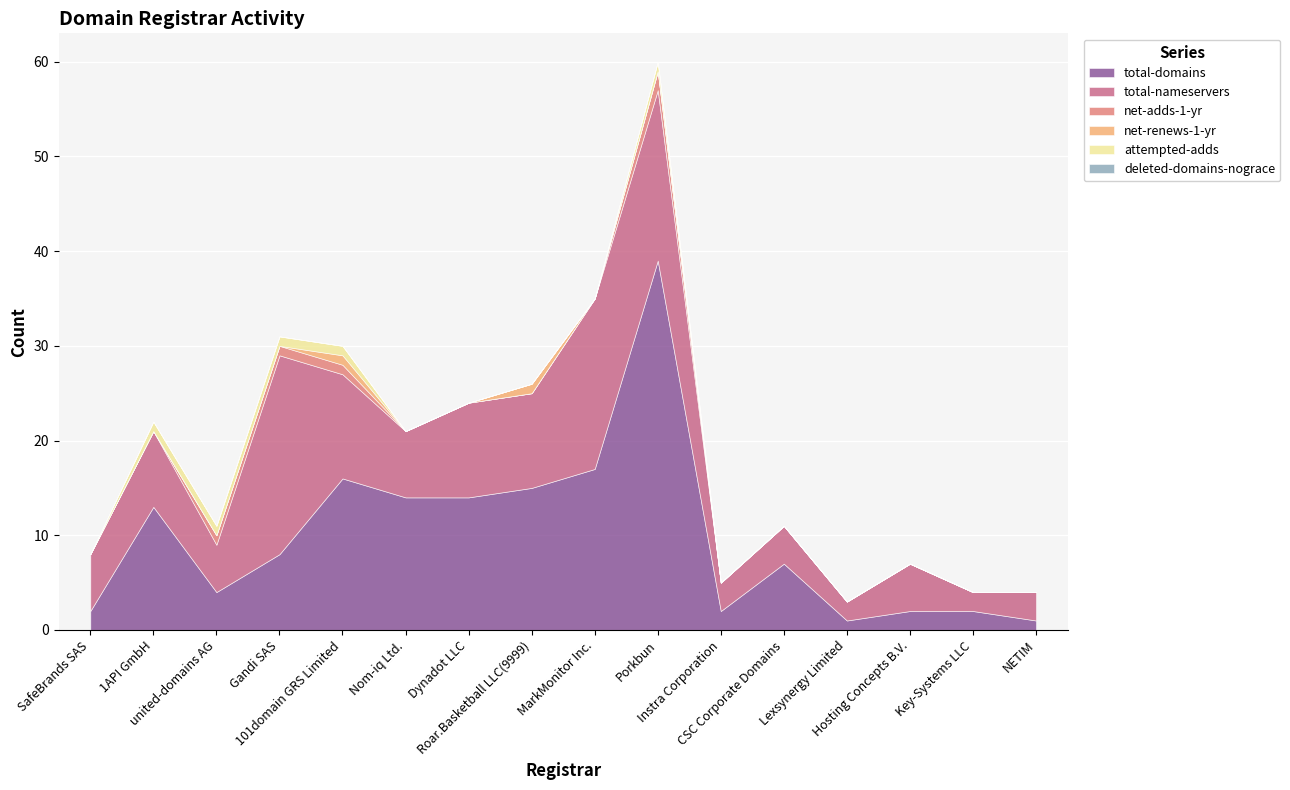

Reading left to right, list all the values displayed in this chart.

total-domains: SafeBrands SAS=2	1API GmbH=13	united-domains AG=4	Gandi SAS=8	101domain GRS Limited=16	Nom-iq Ltd.=14	Dynadot LLC=14	Roar.Basketball LLC(9999)=15	MarkMonitor Inc.=17	Porkbun=39	Instra Corporation=2	CSC Corporate Domains=7	Lexsynergy Limited=1	Hosting Concepts B.V.=2	Key-Systems LLC=2	NETIM=1
total-nameservers: SafeBrands SAS=6	1API GmbH=8	united-domains AG=5	Gandi SAS=21	101domain GRS Limited=11	Nom-iq Ltd.=7	Dynadot LLC=10	Roar.Basketball LLC(9999)=10	MarkMonitor Inc.=18	Porkbun=18	Instra Corporation=3	CSC Corporate Domains=4	Lexsynergy Limited=2	Hosting Concepts B.V.=5	Key-Systems LLC=2	NETIM=3
net-adds-1-yr: SafeBrands SAS=0	1API GmbH=0	united-domains AG=1	Gandi SAS=1	101domain GRS Limited=1	Nom-iq Ltd.=0	Dynadot LLC=0	Roar.Basketball LLC(9999)=0	MarkMonitor Inc.=0	Porkbun=2	Instra Corporation=0	CSC Corporate Domains=0	Lexsynergy Limited=0	Hosting Concepts B.V.=0	Key-Systems LLC=0	NETIM=0
net-renews-1-yr: SafeBrands SAS=0	1API GmbH=0	united-domains AG=0	Gandi SAS=0	101domain GRS Limited=1	Nom-iq Ltd.=0	Dynadot LLC=0	Roar.Basketball LLC(9999)=1	MarkMonitor Inc.=0	Porkbun=0	Instra Corporation=0	CSC Corporate Domains=0	Lexsynergy Limited=0	Hosting Concepts B.V.=0	Key-Systems LLC=0	NETIM=0
attempted-adds: SafeBrands SAS=0	1API GmbH=1	united-domains AG=1	Gandi SAS=1	101domain GRS Limited=1	Nom-iq Ltd.=0	Dynadot LLC=0	Roar.Basketball LLC(9999)=0	MarkMonitor Inc.=0	Porkbun=1	Instra Corporation=0	CSC Corporate Domains=0	Lexsynergy Limited=0	Hosting Concepts B.V.=0	Key-Systems LLC=0	NETIM=0
deleted-domains-nograce: SafeBrands SAS=0	1API GmbH=0	united-domains AG=0	Gandi SAS=0	101domain GRS Limited=0	Nom-iq Ltd.=0	Dynadot LLC=0	Roar.Basketball LLC(9999)=0	MarkMonitor Inc.=0	Porkbun=0	Instra Corporation=0	CSC Corporate Domains=0	Lexsynergy Limited=0	Hosting Concepts B.V.=0	Key-Systems LLC=0	NETIM=0